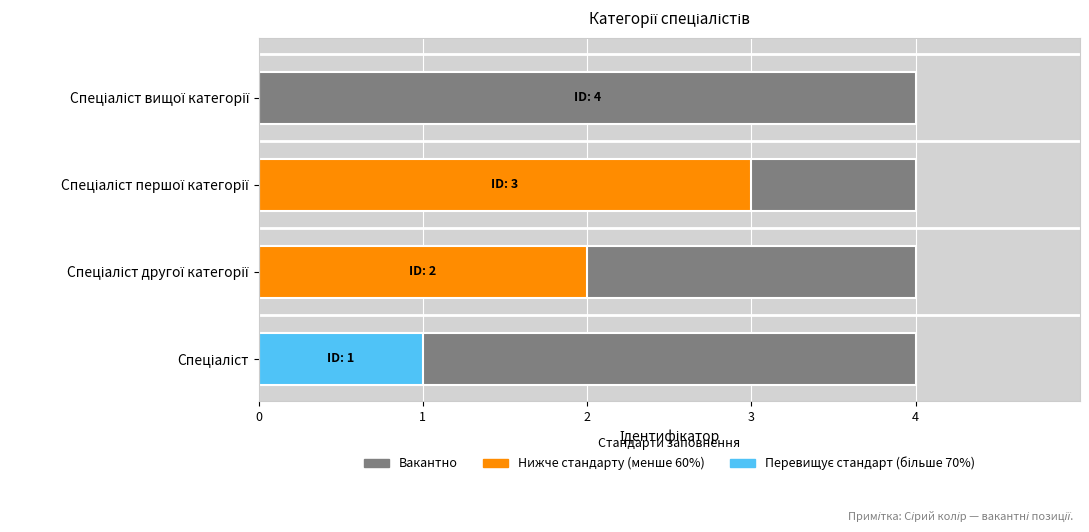

Reading left to right, extract all data points from this chart.

Спеціаліст=1	Спеціаліст другої категорії=2	Спеціаліст першої категорії=3	Спеціаліст вищої категорії=4